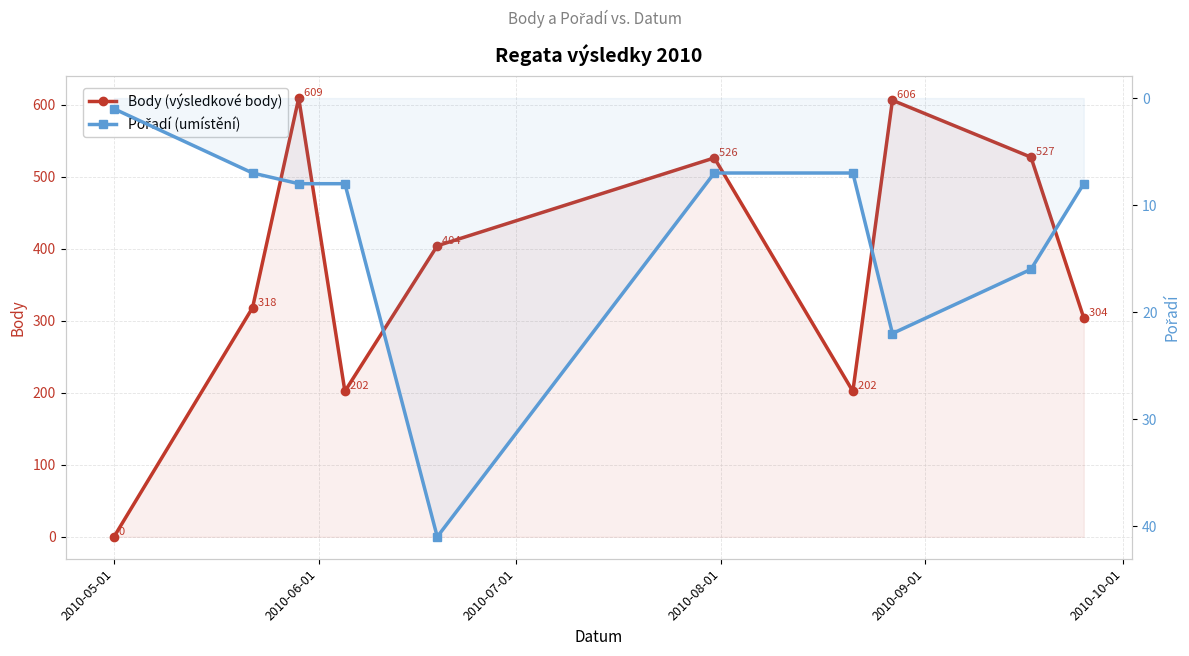

Which series has the largest range (max minus min)?

Body (výsledkové body)